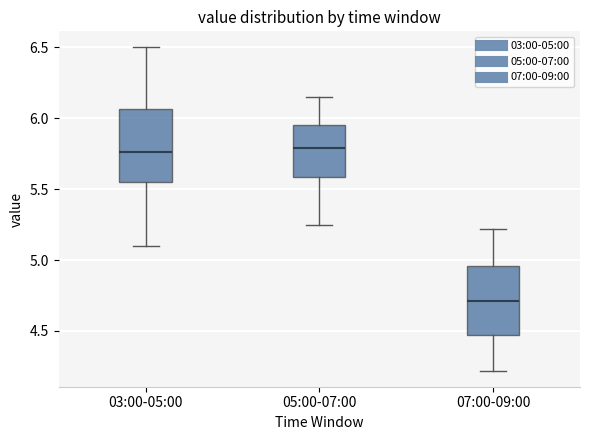

Reading left to right, transcribe this box plot: for each box, give where its median line is, the range the box spans, and where its two whiskers end, as read against the y-axis. The values are not printed on the chart, so give them approximately, as read against the axis.

03:00-05:00: median 5.75, box 5.55 to 6.05, whiskers 5.10 to 6.50
05:00-07:00: median 5.80, box 5.60 to 5.95, whiskers 5.25 to 6.15
07:00-09:00: median 4.70, box 4.45 to 4.95, whiskers 4.20 to 5.20